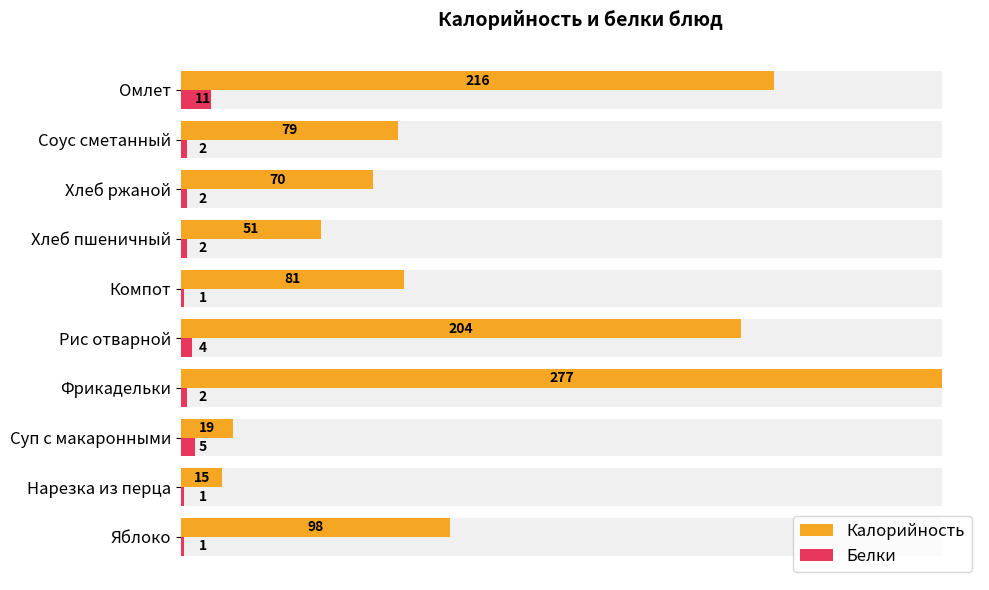

Reading left to right, what are all the values shown in this chart?

Калорийность: 98	15	19	277	204	81	51	70	79	216
Белки: 1	1	5	2	4	1	2	2	2	11